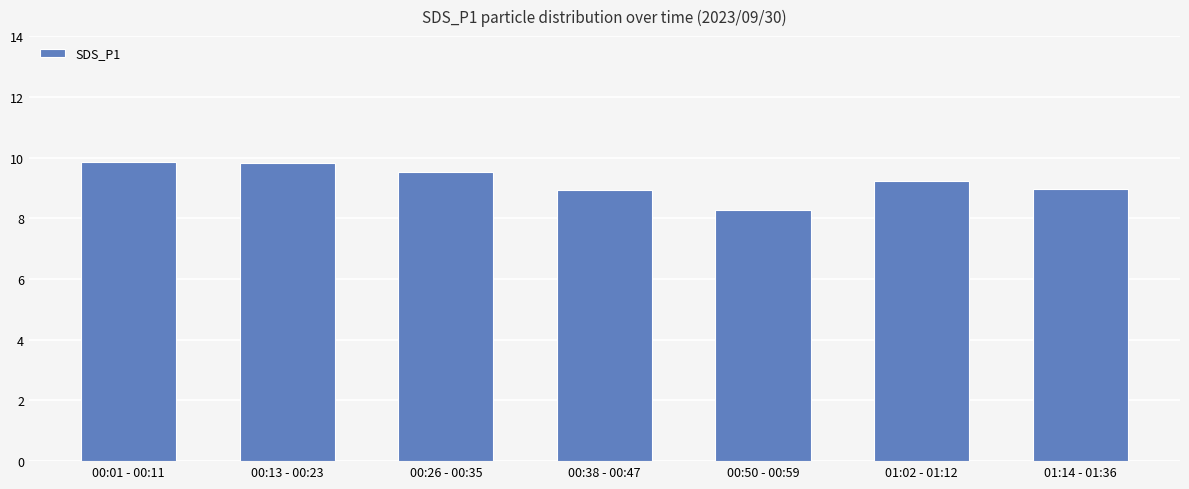

How many bars are there in total?

7